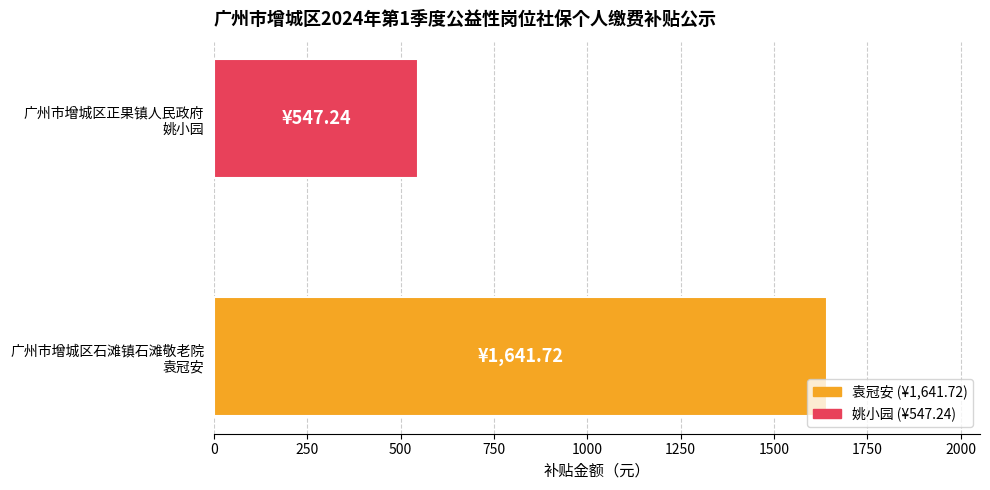

What is the average value?

1094.5